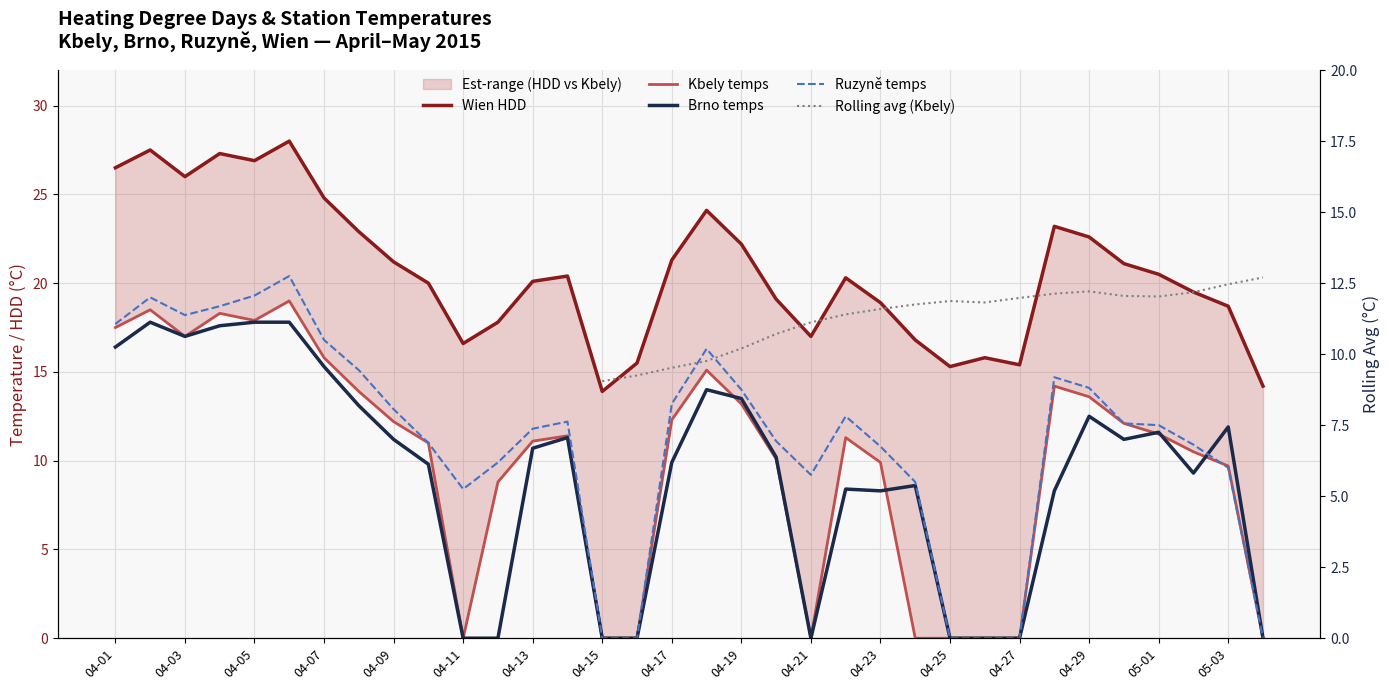

What is the difference between the Wien HDD values at 24 and 29?

5.8